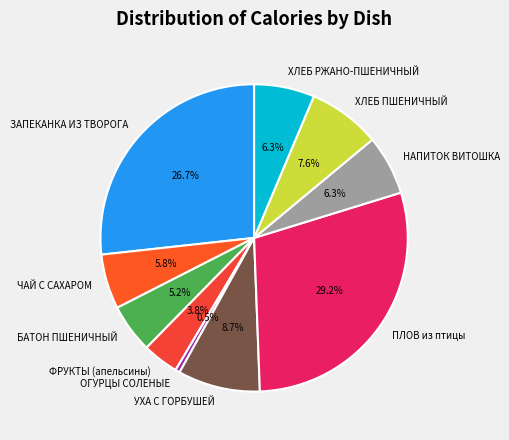

Which slice is the smallest?

ОГУРЦЫ СОЛЕНЫЕ